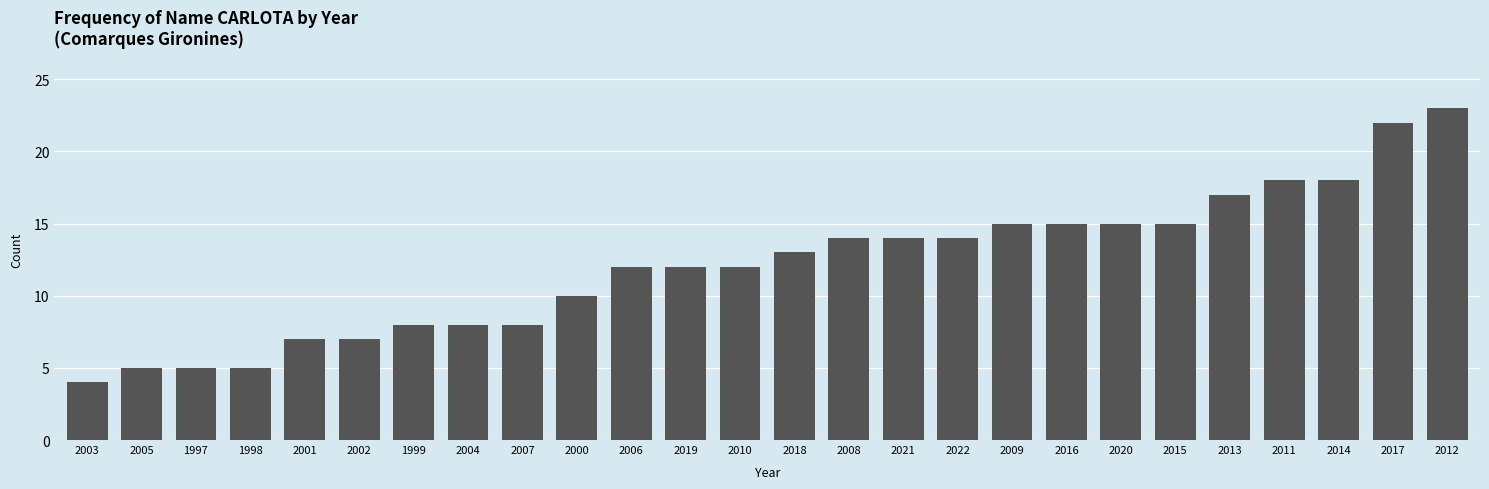

What is the value of the 4th bar from the left?

5